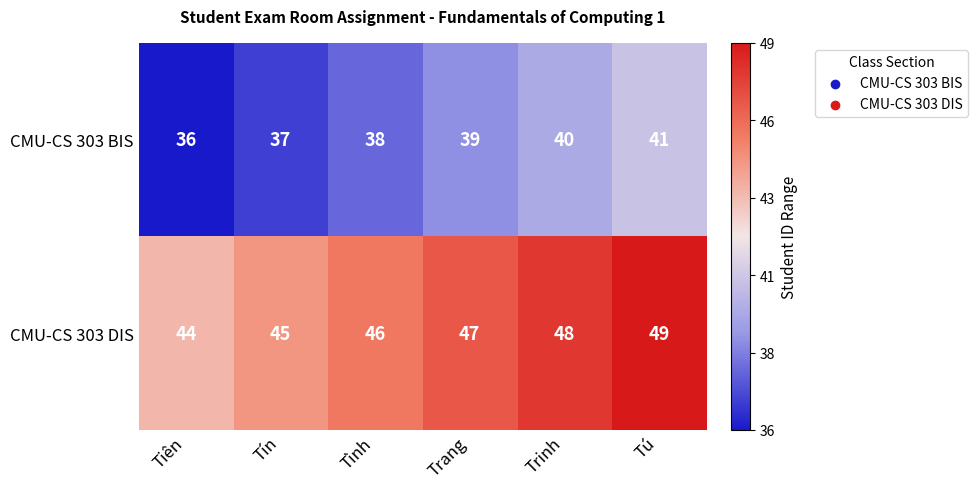

Rank the series by their average value, from highest to lowest.

CMU-CS 303 DIS, CMU-CS 303 BIS